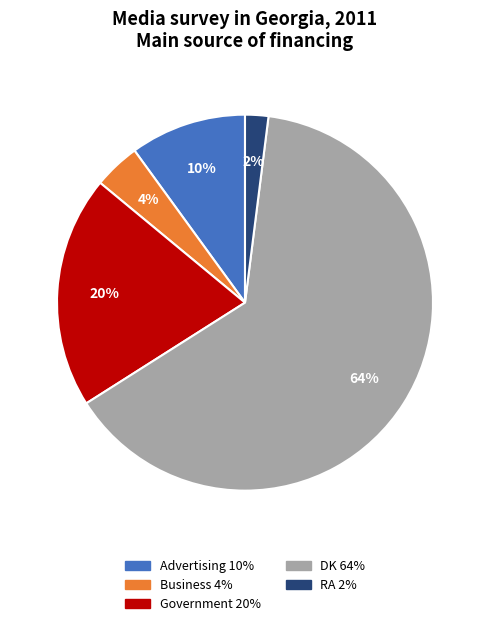

Does any single category account for the majority?

Yes